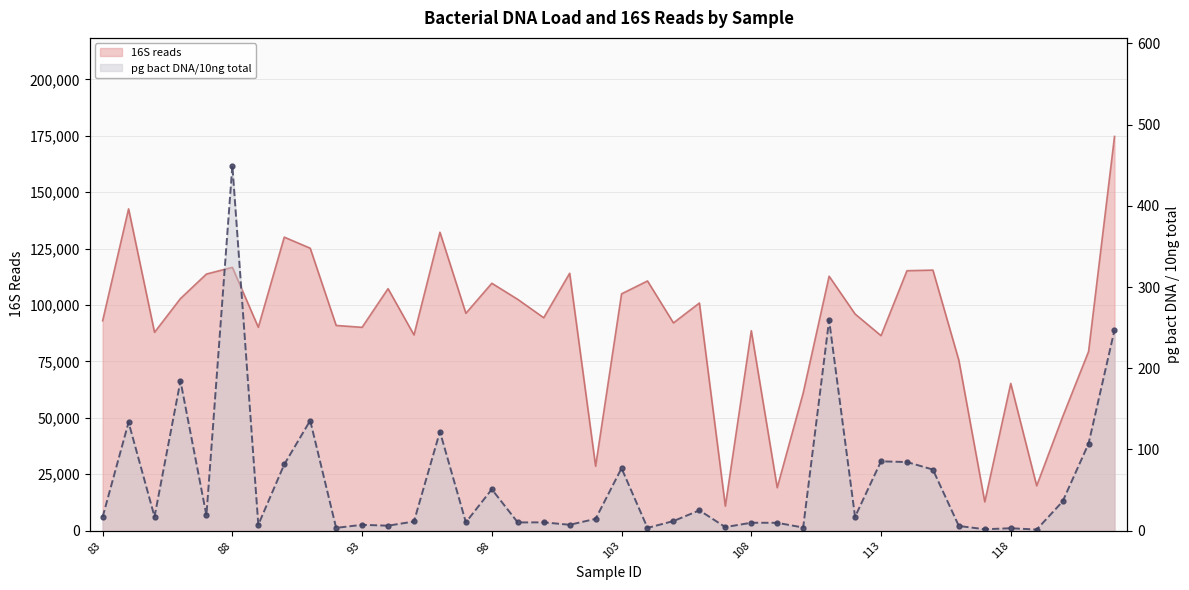

Which series changed the most between 84 and 104?

16S reads